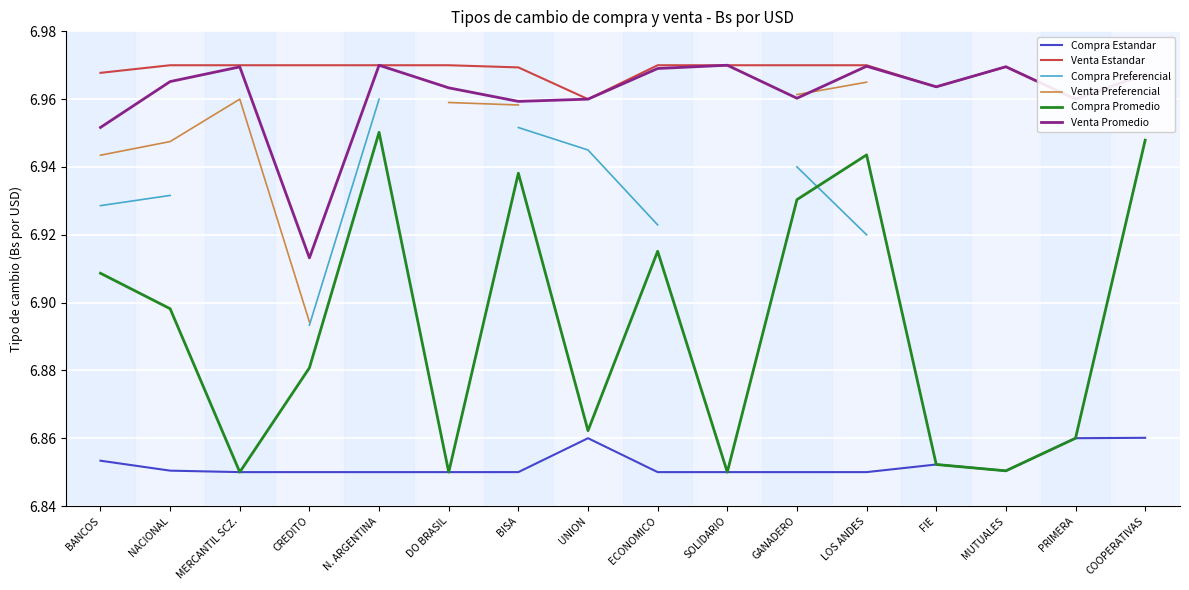

At which category does Venta Estandar reach its first local valley?

UNION